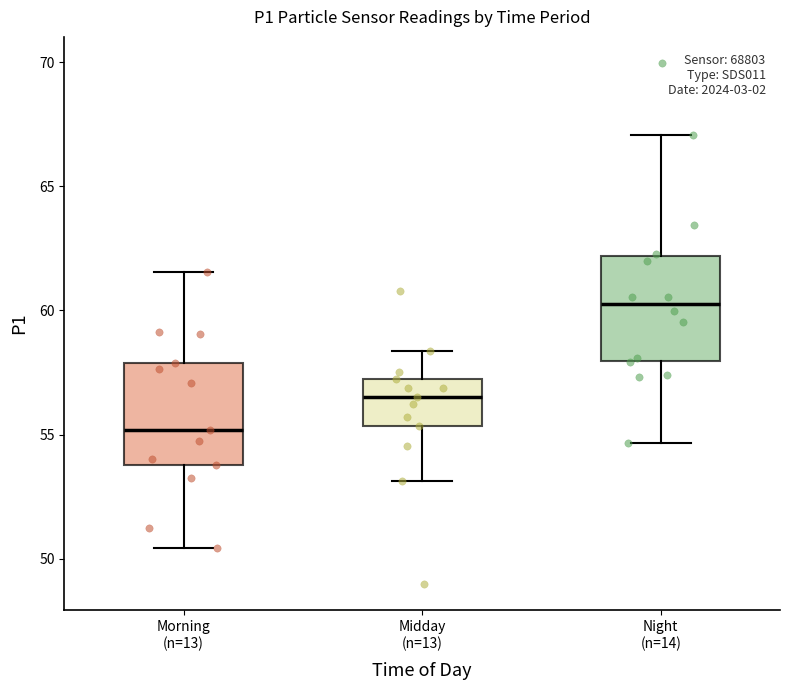

Where does the lower whisker of the box for Morning (n=13) end on the y-axis? The values are not printed on the chart, so give them approximately, as read against the axis.

50.5